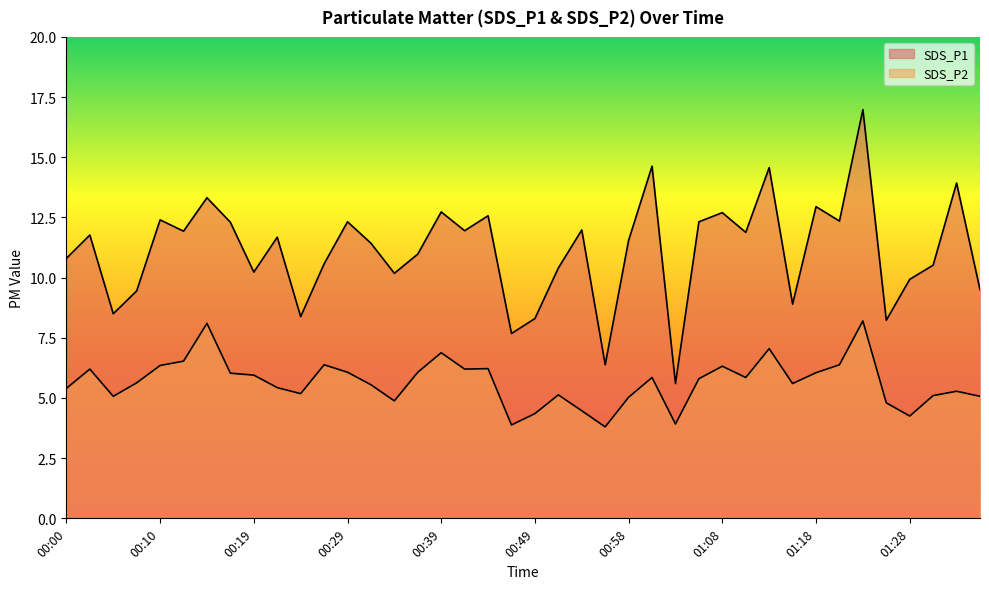

What is the minimum value for SDS_P2?

3.8